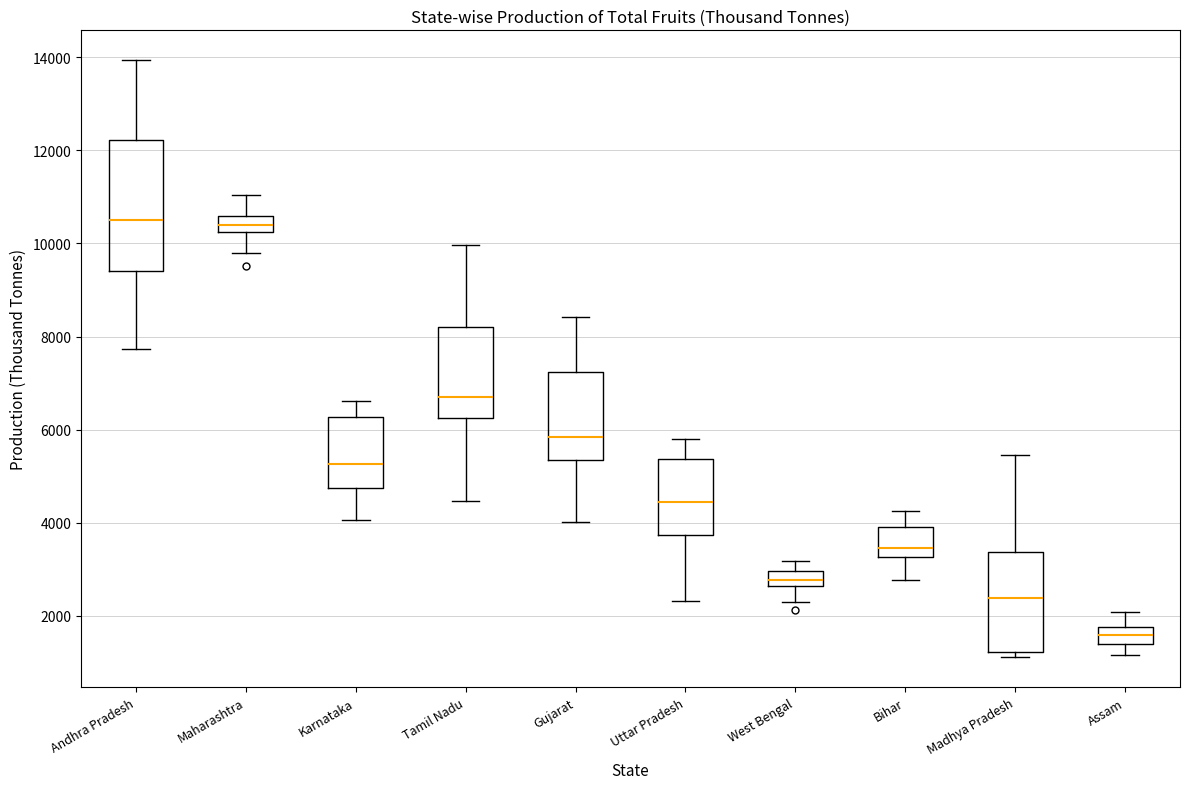

Which box is the tallest, from its lower edge to its upper edge?

Andhra Pradesh